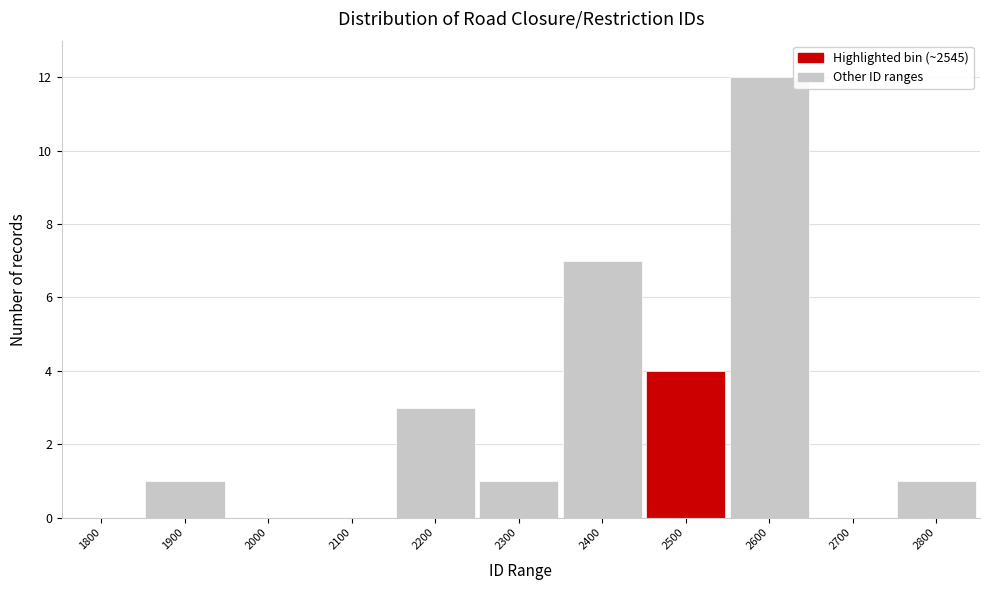

Reading left to right, transcribe all the data shown in this chart.

1800=0	1900=1	2000=0	2100=0	2200=3	2300=1	2400=7	2500=4	2600=12	2700=0	2800=1